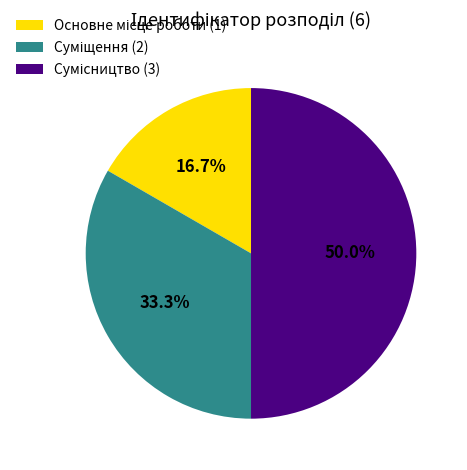

Do Сумісництво and Основне місце роботи together represent more than half of the pie?

Yes